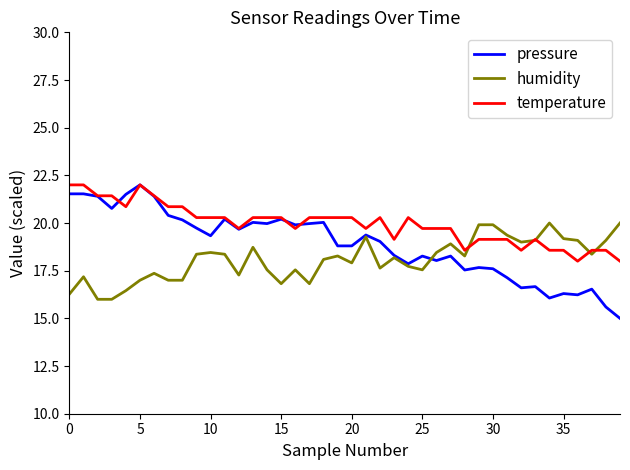

What is the greatest value displayed?

22.0